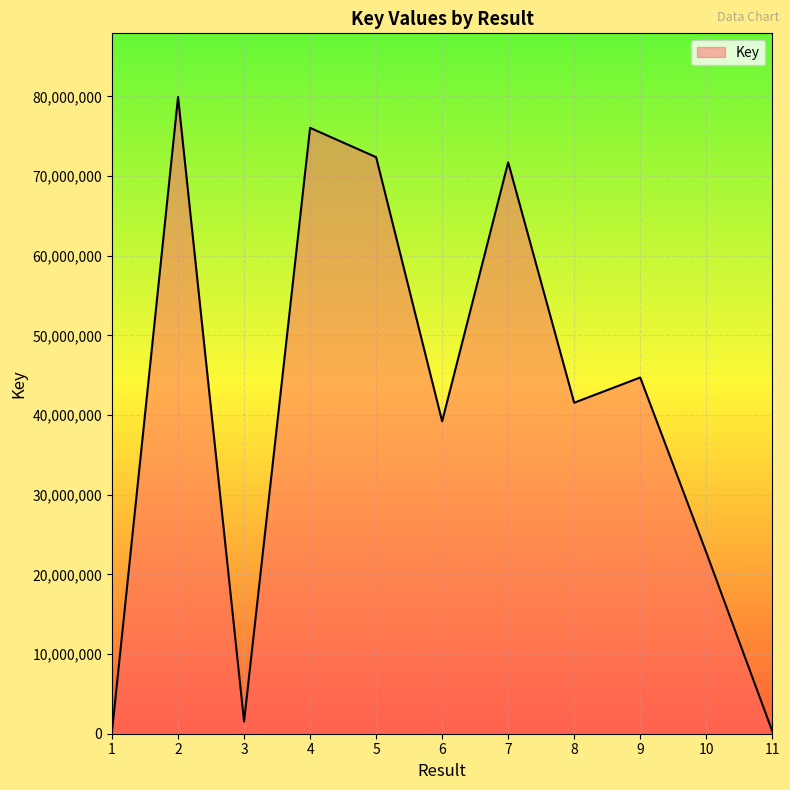

What is the greatest value displayed?

79927160